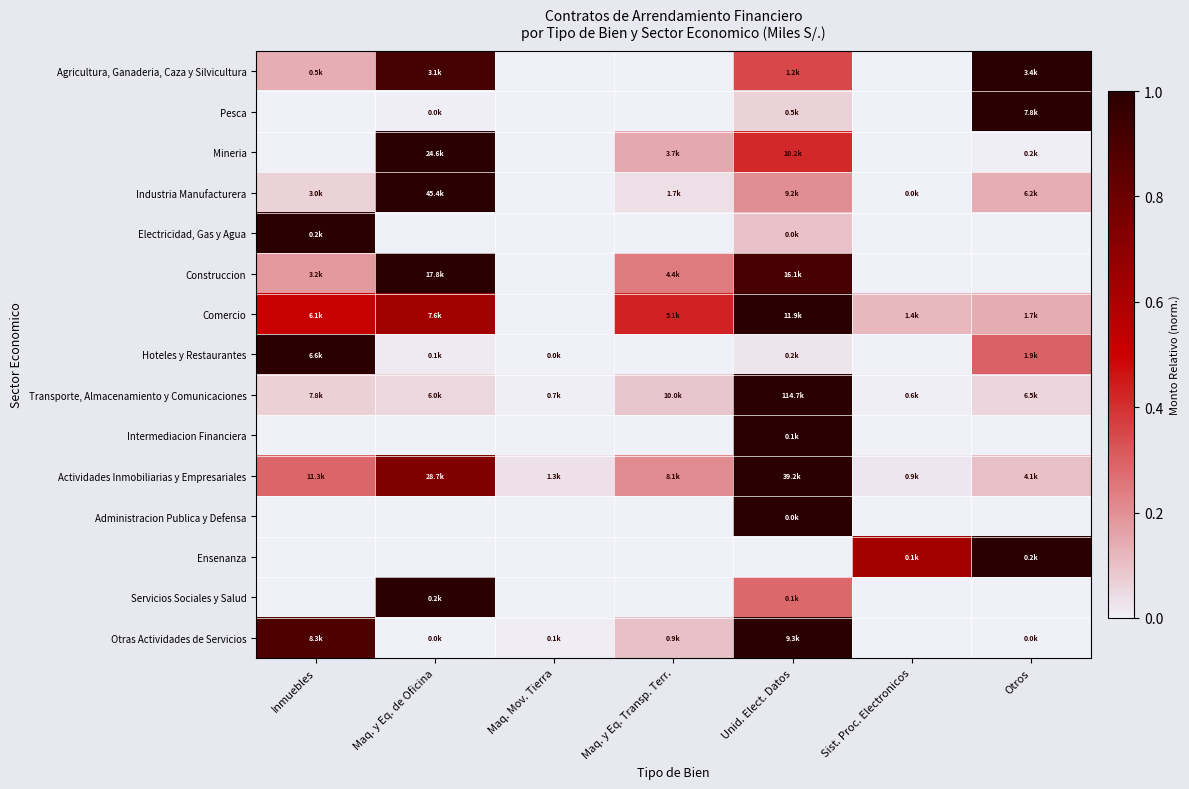

Which category has the highest value across all series?

Otros